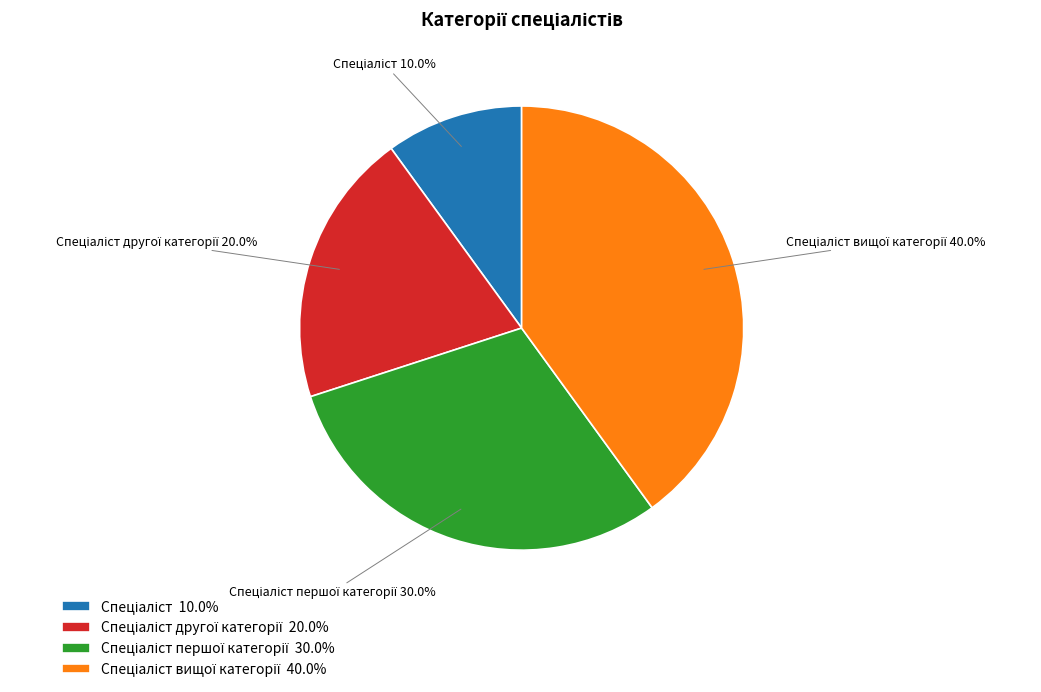

Does any single category account for the majority?

No